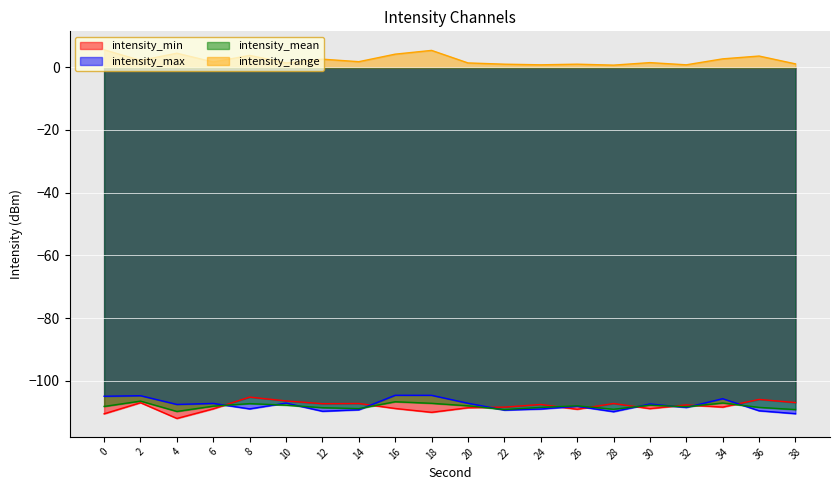

After their last crossing, which series has the higher values: intensity_mean or intensity_min?

intensity_min